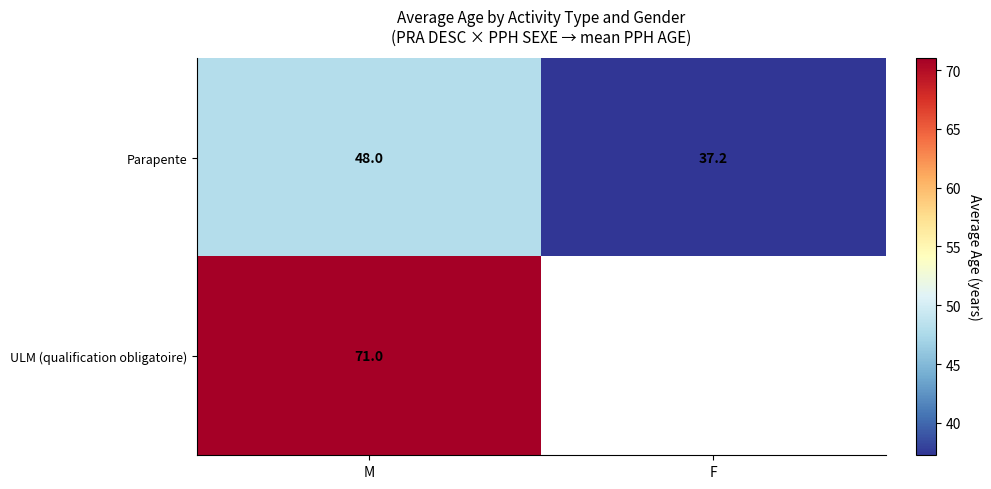

What is the average value of the Parapente series?

42.6